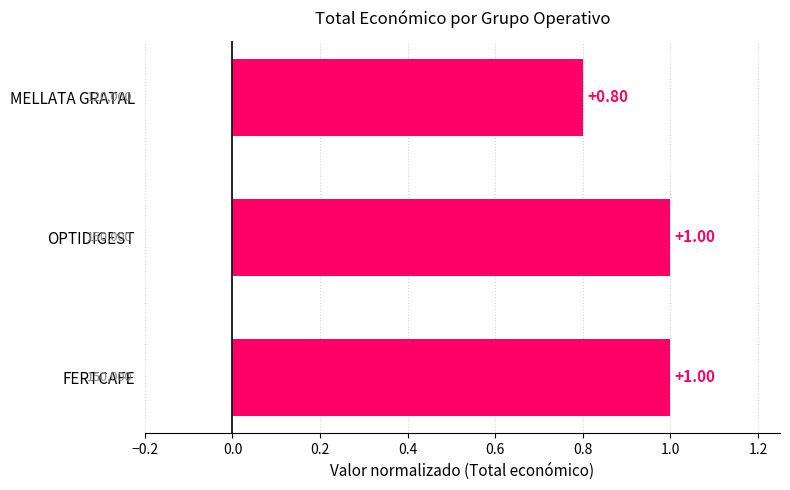

Count the values in the range 0 to 1.

3